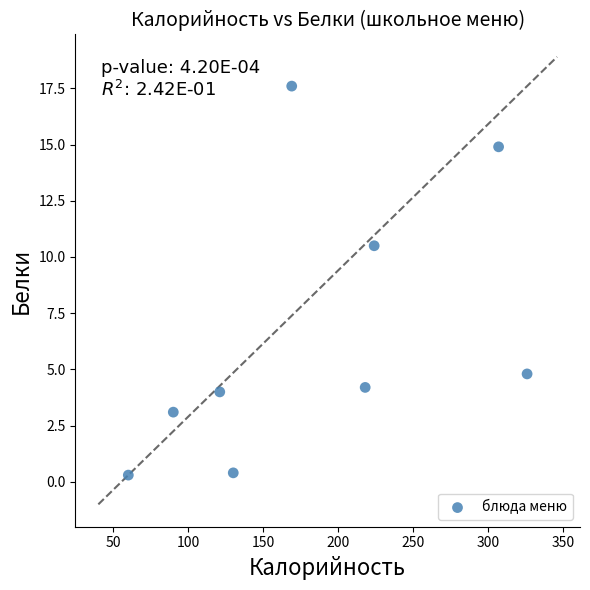

What is the average Y value?

6.6